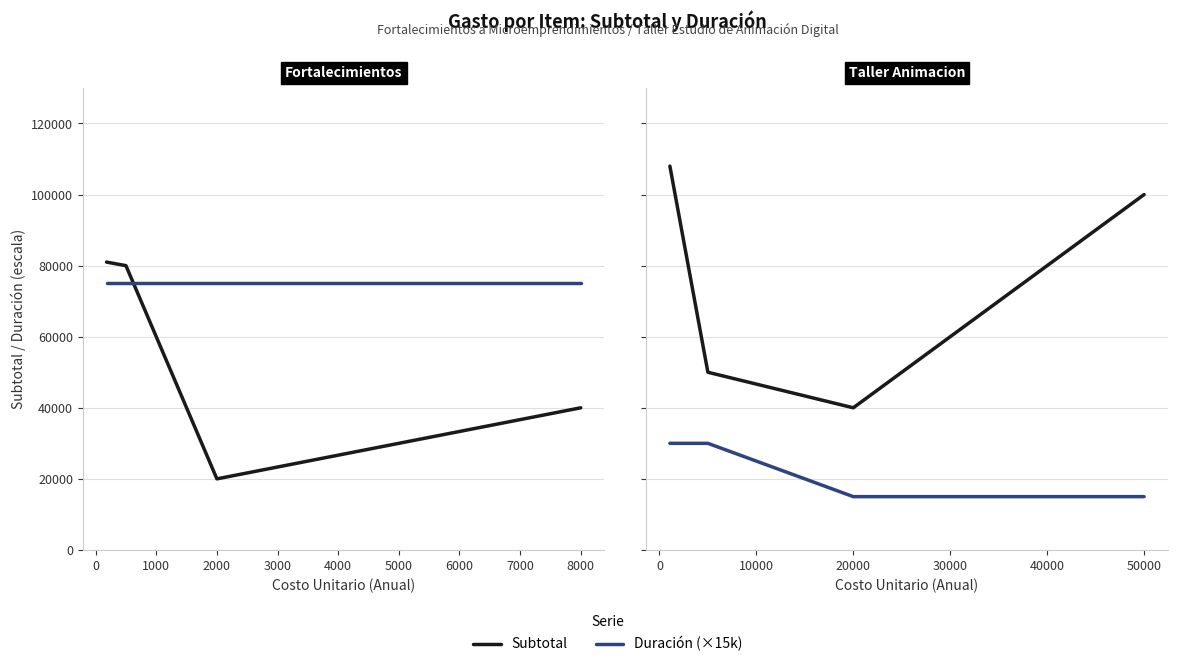

What is the average value of the Duración (×15k) series?

22500